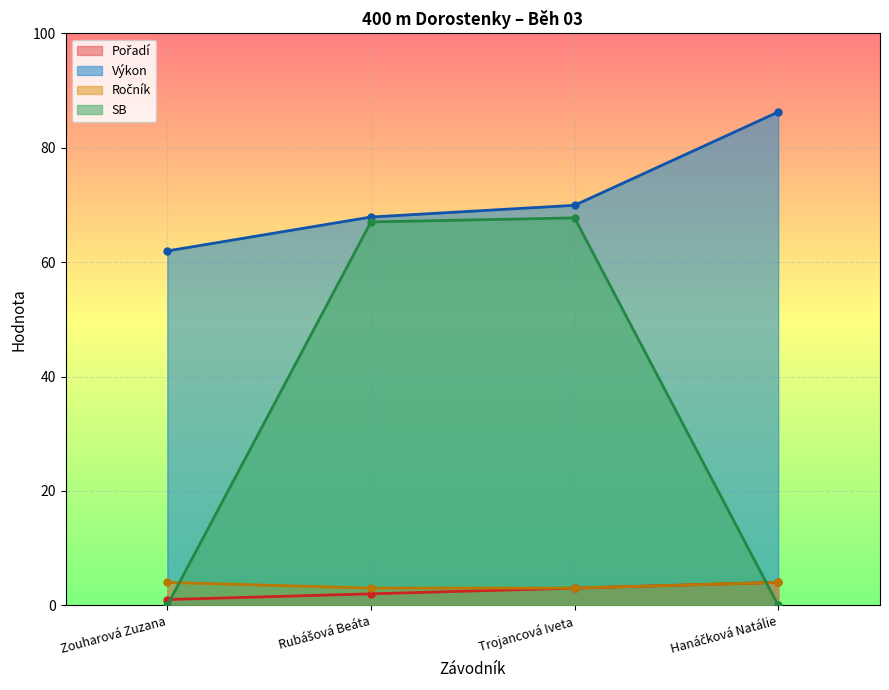

What is the difference between the Pořadí values at Trojancová Iveta and Hanáčková Natálie?

1.0